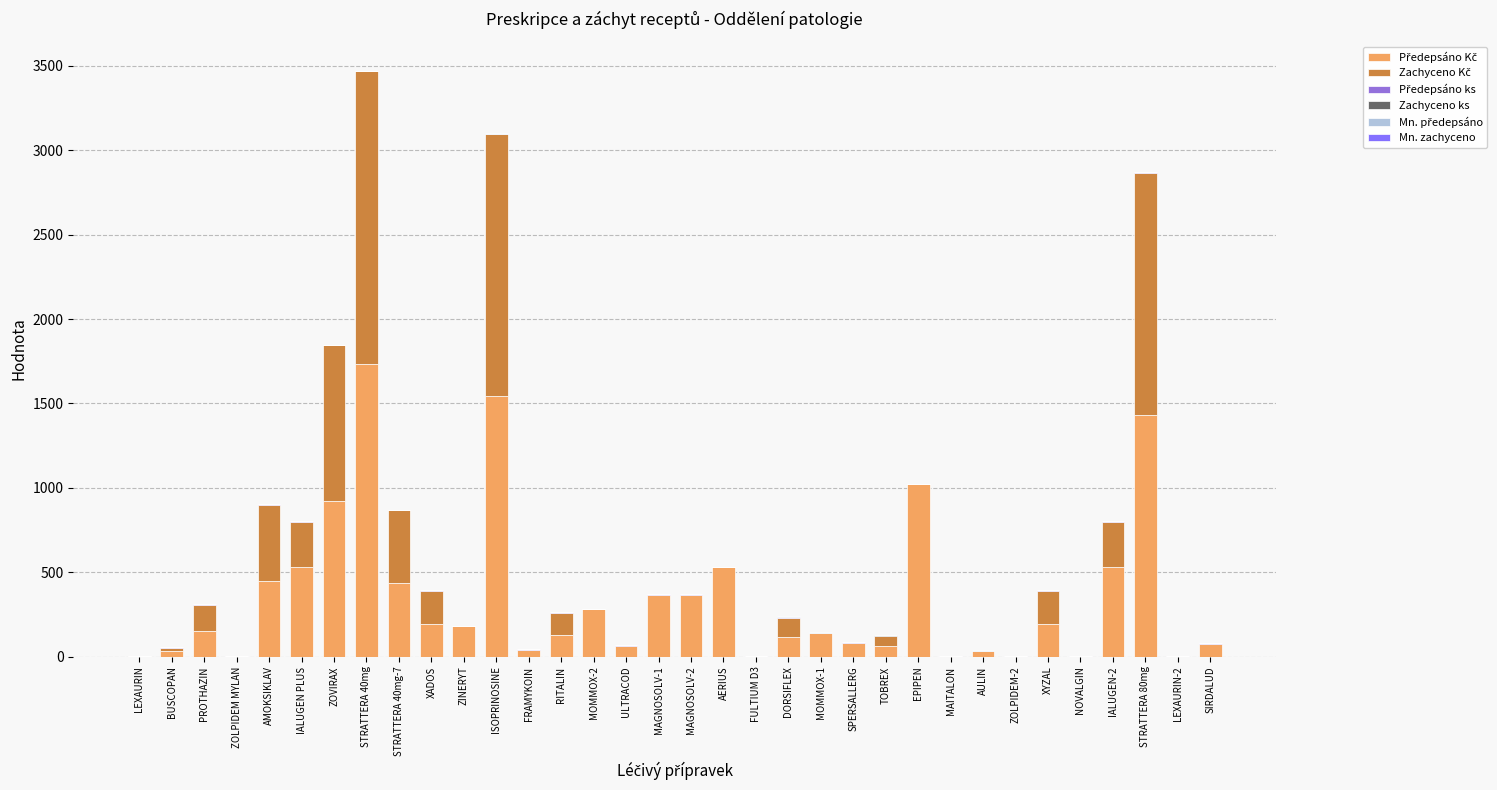

Count the number of categories in the chart.

34